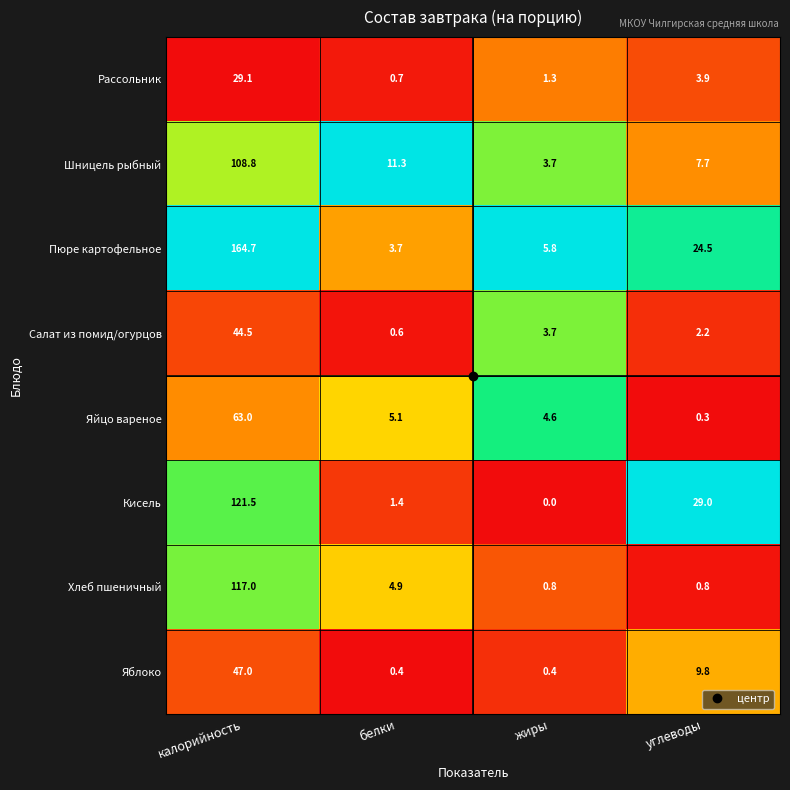

What is the difference between the maximum and second lowest values in the Хлеб пшеничный series?

116.2